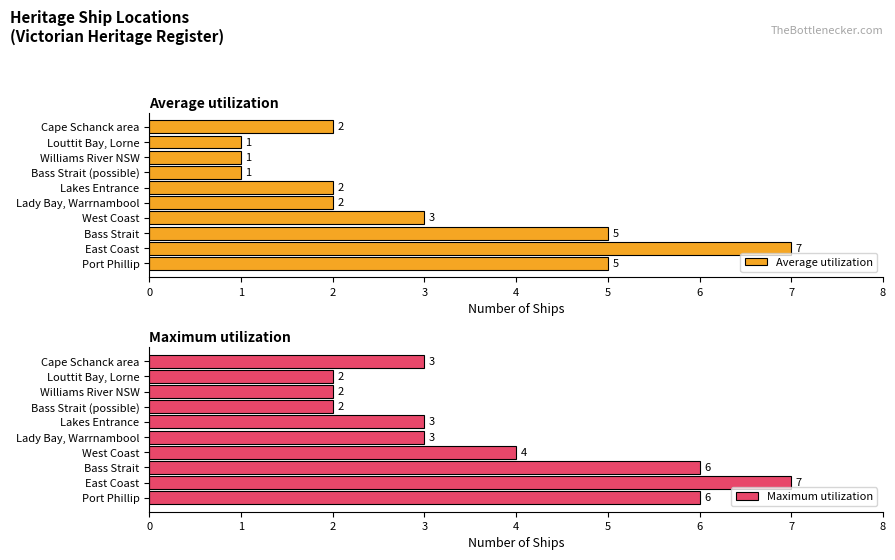

What is the difference between the maximum and minimum values in the Average utilization series?

6